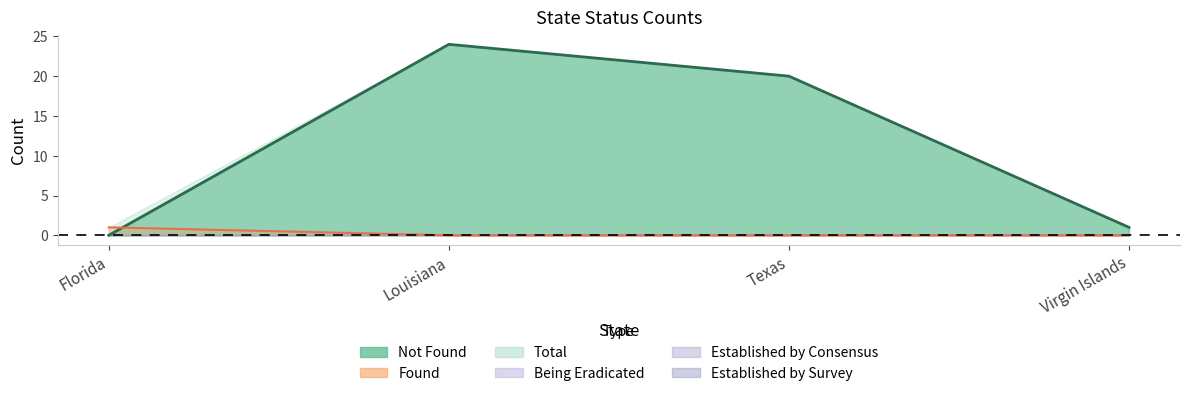

Does the chart have visible grid lines?

No